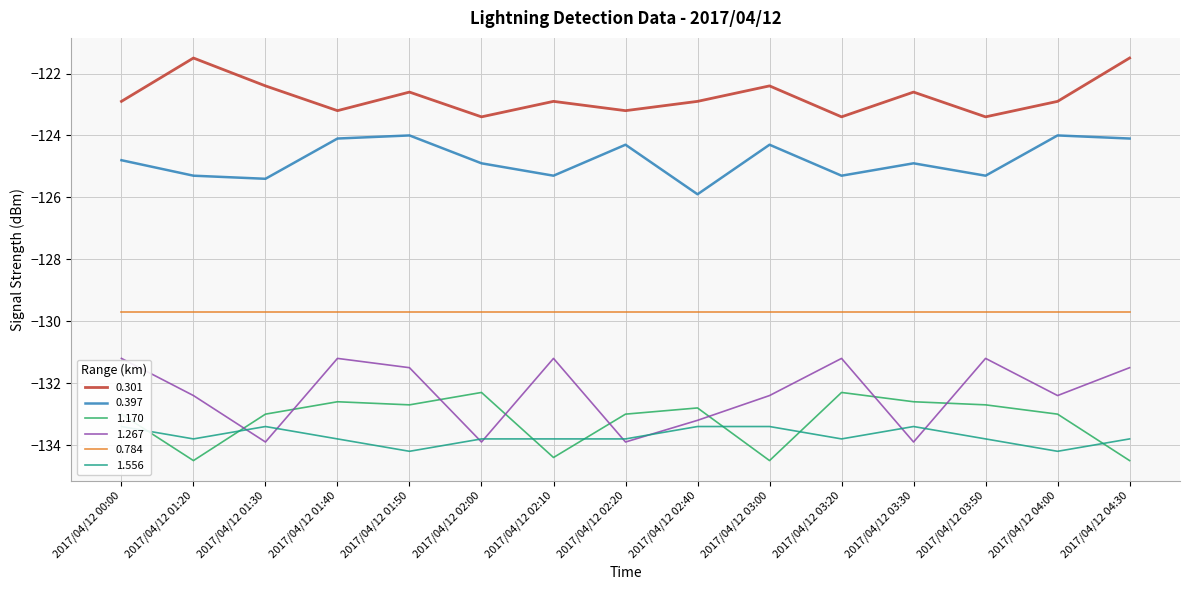

At which category does 0.301 reach its first local valley?

2017/04/12 01:40